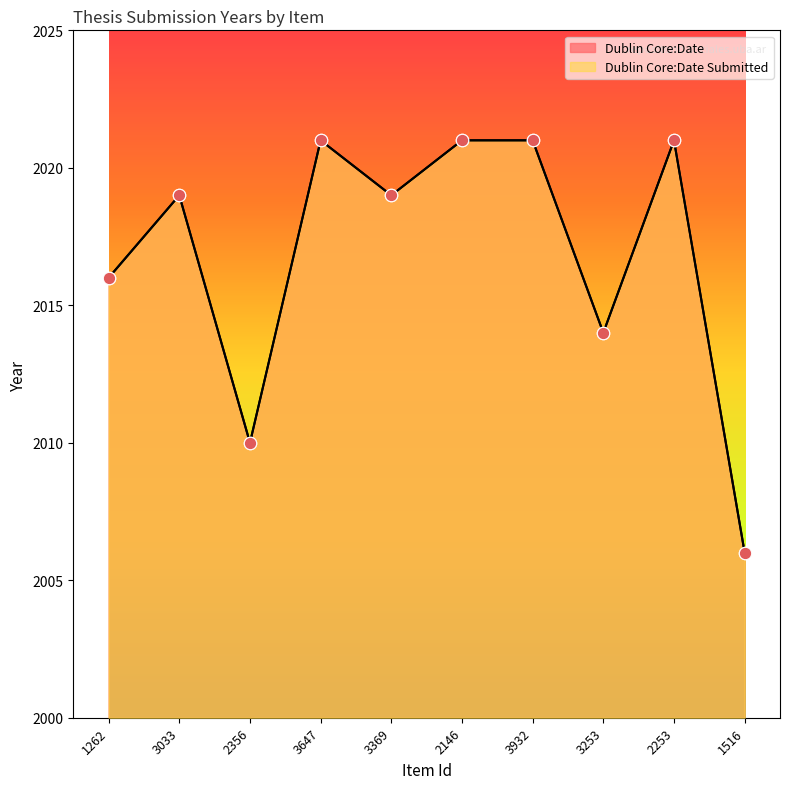

Which series has the largest total across all categories?

Dublin Core:Date